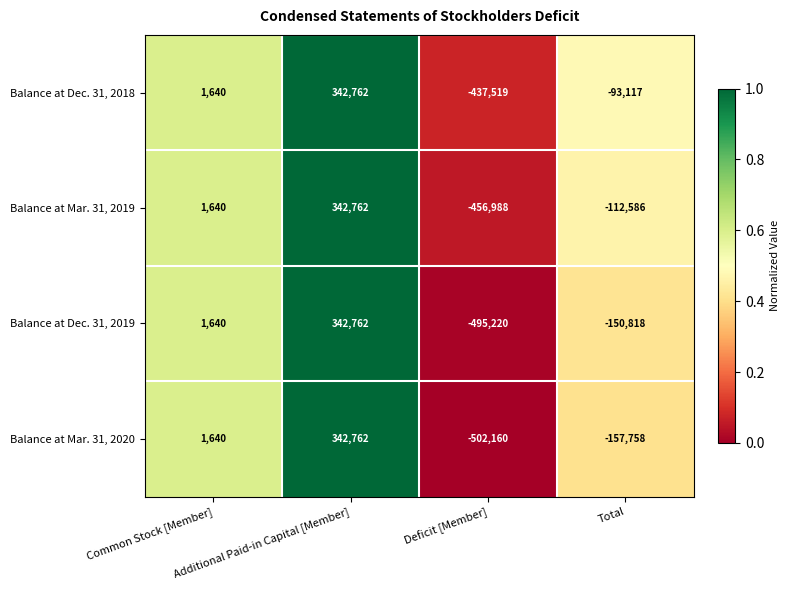

Which series has the widest spread of values?

Balance at Mar. 31, 2020